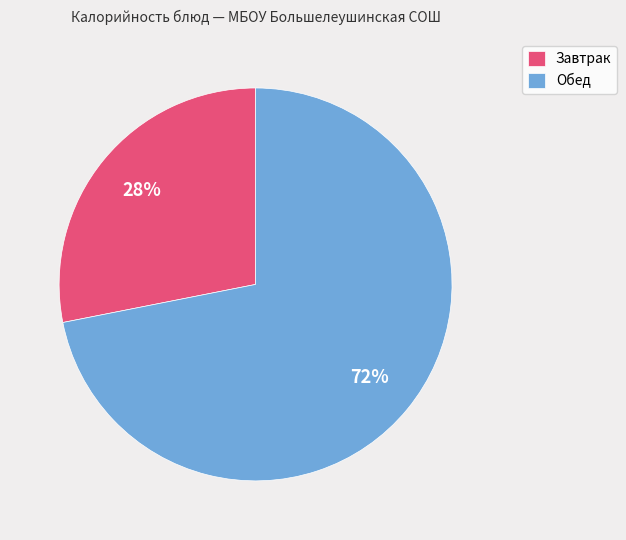

Is the sum of Завтрак and Обед greater than half?

Yes